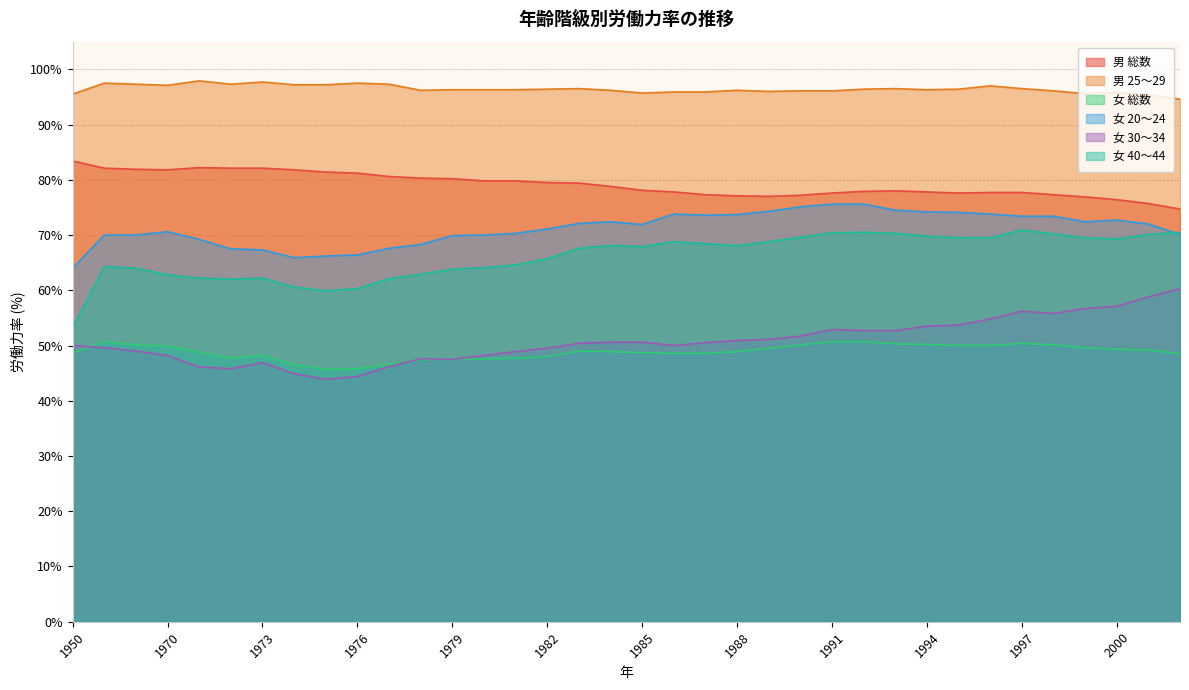

True or false: 女 総数 has a value of 49.3 at 2000.

True